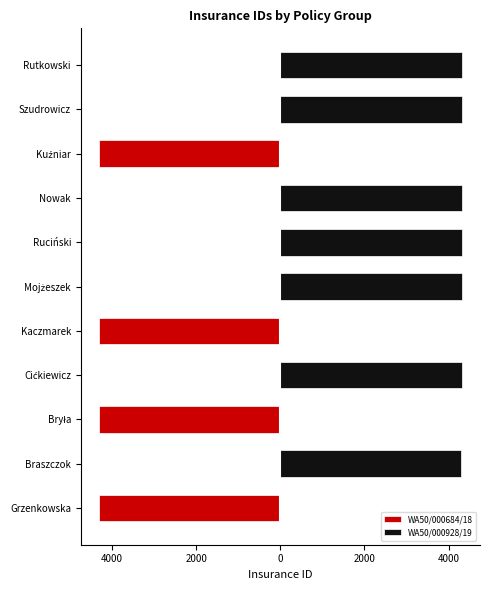

True or false: WA50/000928/19 has a value of 4312 at Mojżeszek.

True